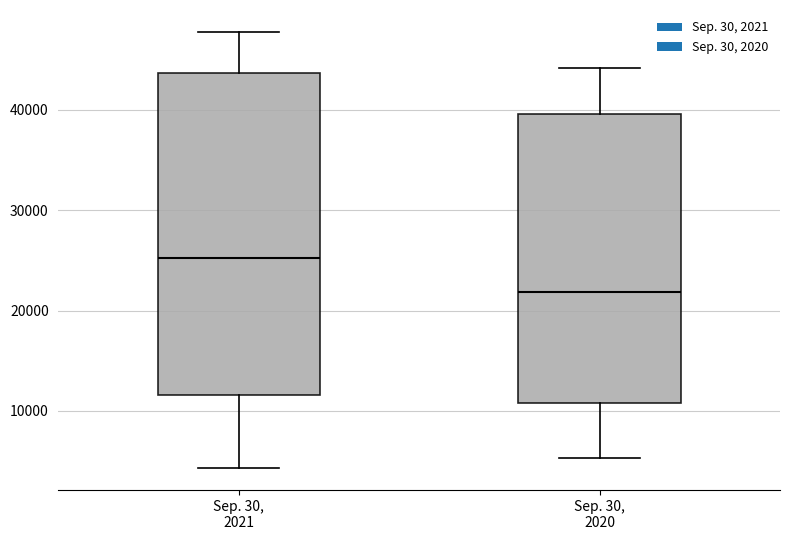

Comparing the boxes themselves (not the whiskers), which one is the tallest?

Sep. 30, 2021